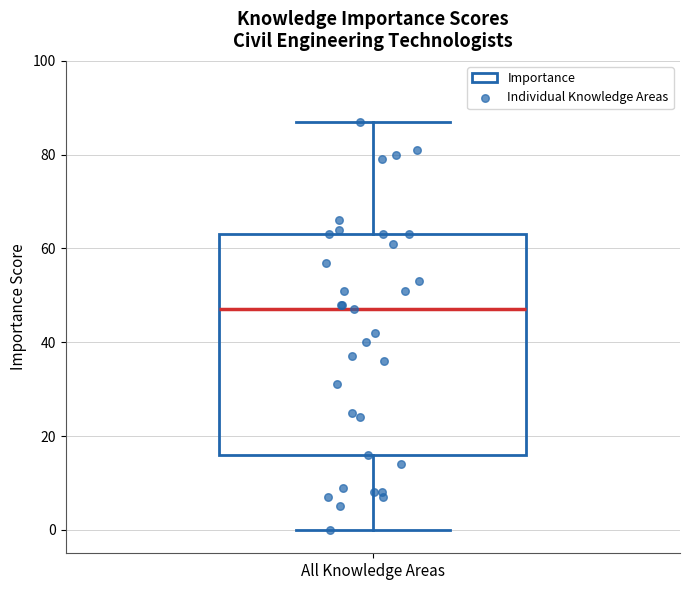

Where is the lower edge of the box for All Knowledge Areas on the y-axis? The values are not printed on the chart, so give them approximately, as read against the axis.

16